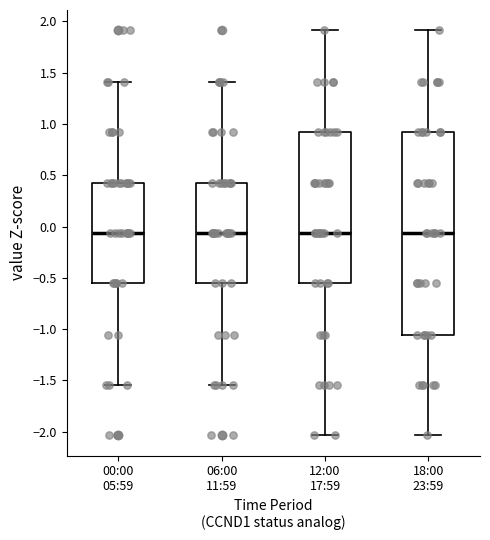

Reading left to right, read every box against the y-axis: the position of its median line, the range the box covers, and the ends of its whiskers. The values are not printed on the chart, so give them approximately, as read against the axis.

00:00 05:59: median -0.05, box -0.55 to 0.45, whiskers -1.55 to 1.40
06:00 11:59: median -0.05, box -0.55 to 0.45, whiskers -1.55 to 1.40
12:00 17:59: median -0.05, box -0.55 to 0.90, whiskers -2.05 to 1.90
18:00 23:59: median -0.05, box -1.05 to 0.90, whiskers -2.05 to 1.90